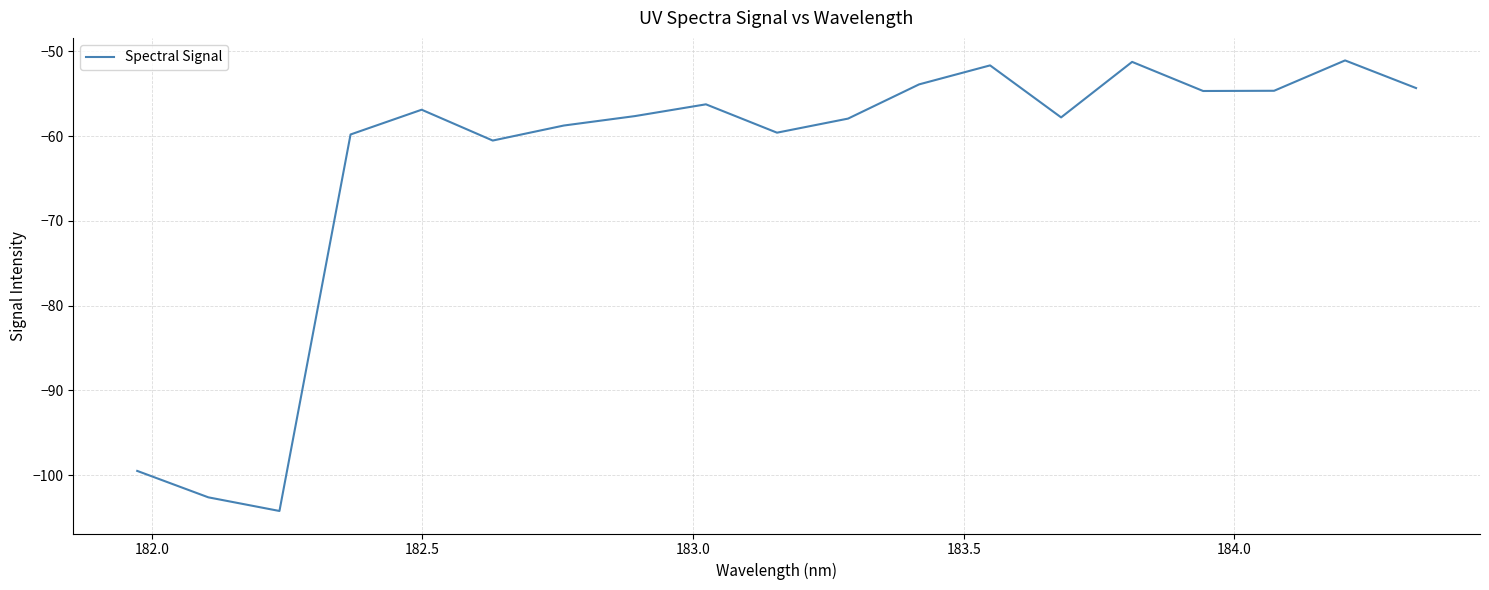

How many interior local peaks (higher than both neighbors) does the data have?

5